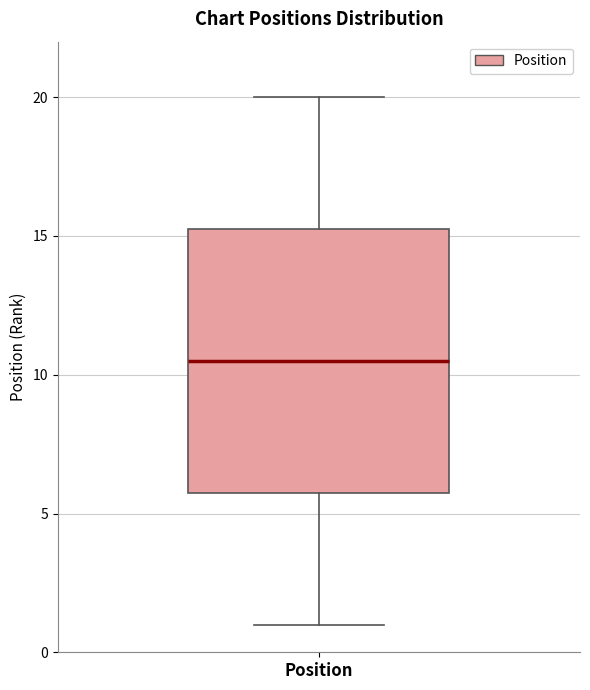

Transcribe this box plot: give where the median line is, the range the box spans, and where the two whiskers end, as read against the y-axis. The values are not printed on the chart, so give them approximately, as read against the axis.

median 10.5, box 6.0 to 15.5, whiskers 1.0 to 20.0